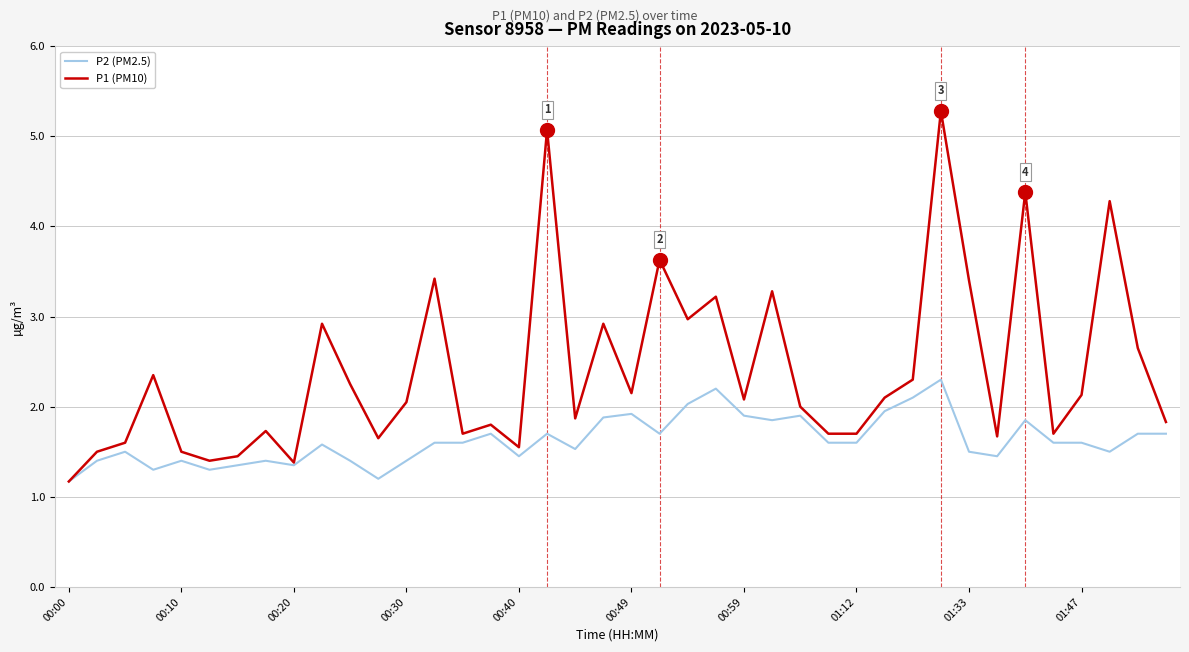

What is the minimum value for P1 (PM10)?

1.2